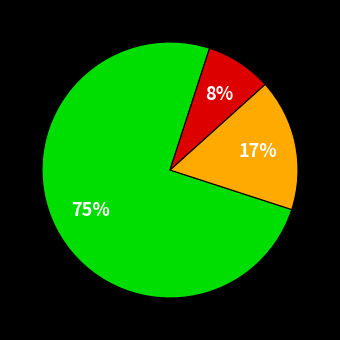

To the nearest percent, what is the difference between the largest and smallest slice percentages?

67%